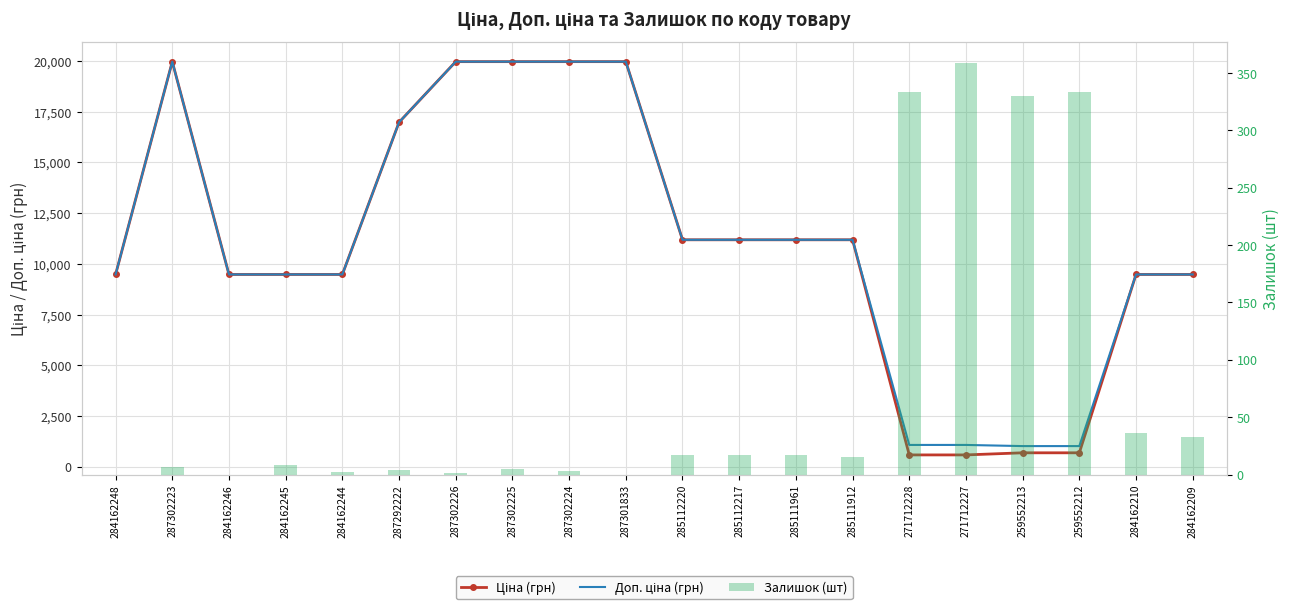

How many series are shown in this chart?

3